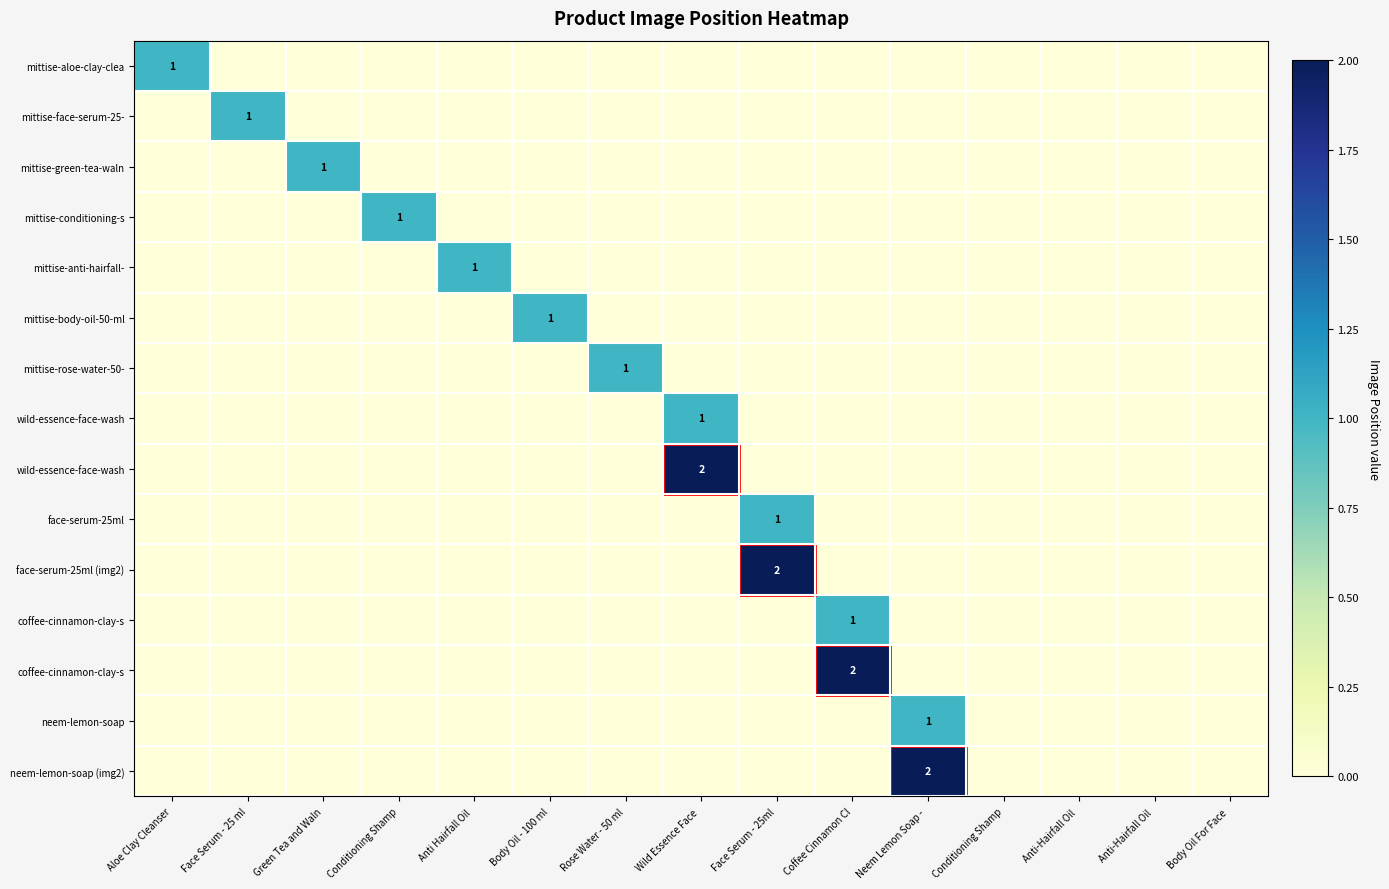

Which has a higher value, Body Oil - 100 ml or Face Serum - 25ml?

Body Oil - 100 ml